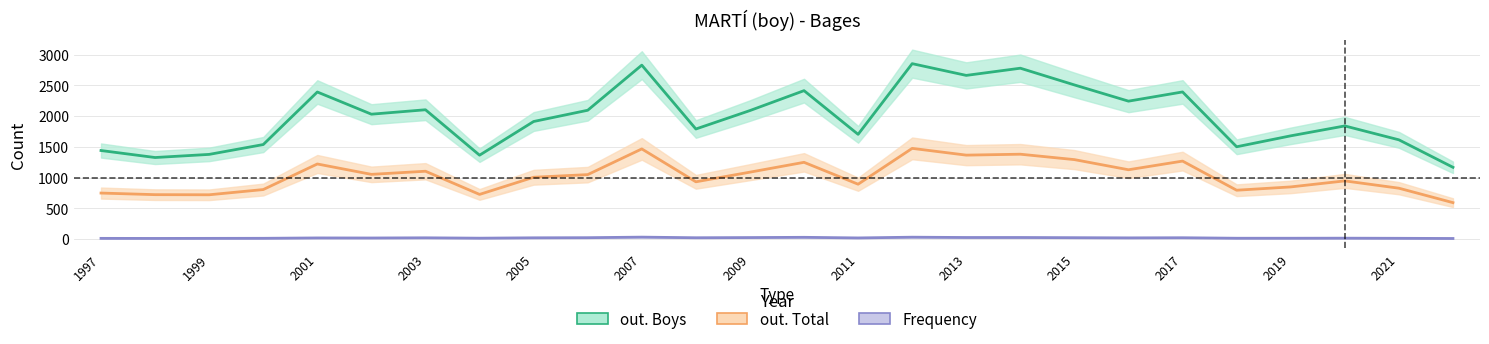

True or false: out. Boys and Frequency cross at least once.

False